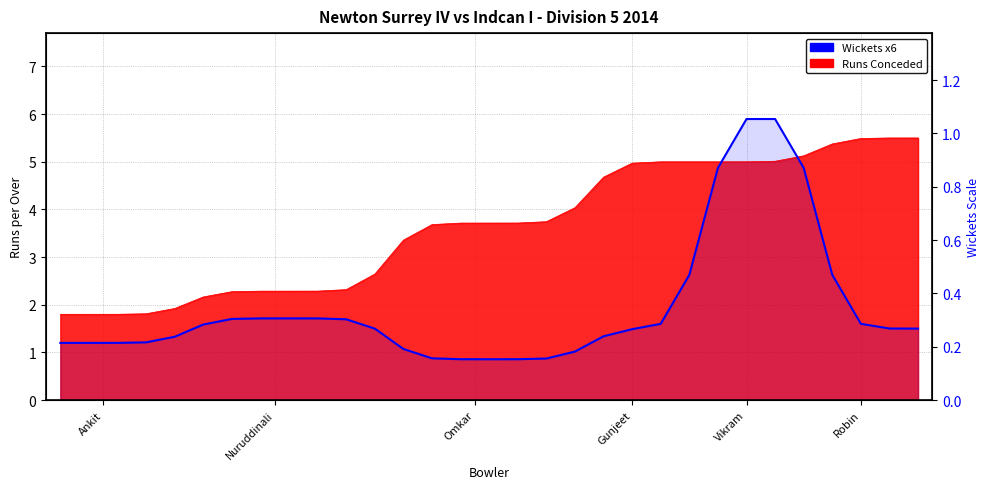

Reading left to right, what are all the values shown in this chart?

1.2	1.2	1.2	1.2	1.3	1.6	1.7	1.7	1.7	1.7	1.7	1.5	1.1	0.9	0.9	0.9	0.9	0.9	1.0	1.3	1.5	1.6	2.6	4.9	5.9	5.9	4.9	2.6	1.6	1.5	1.5